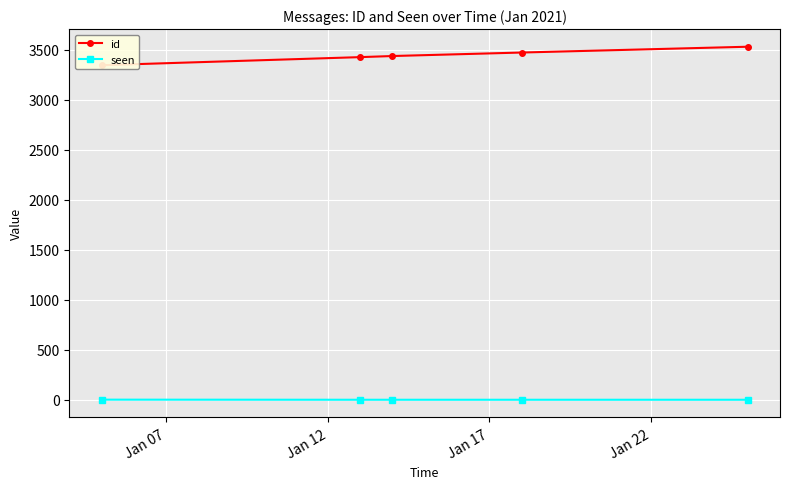

How many data points does each series have?

5